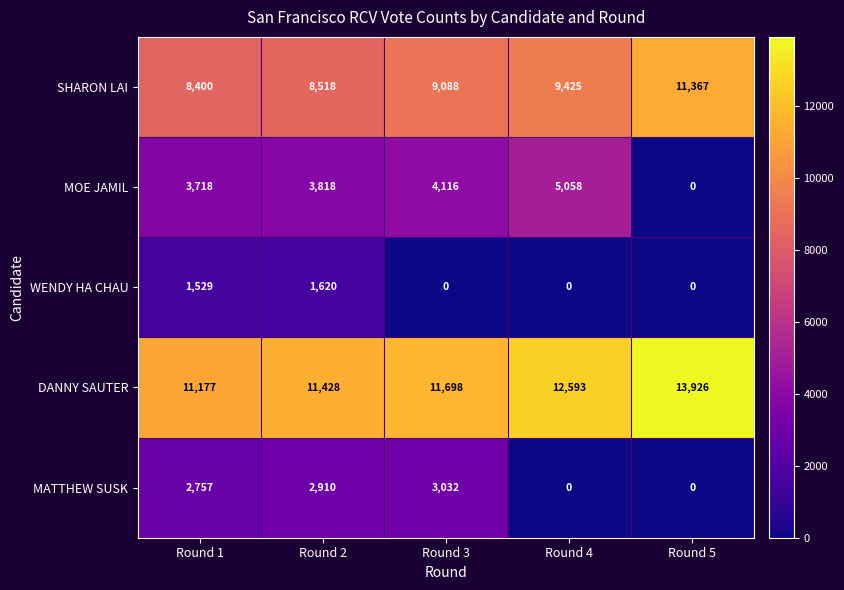

How many data points does each series have?

5